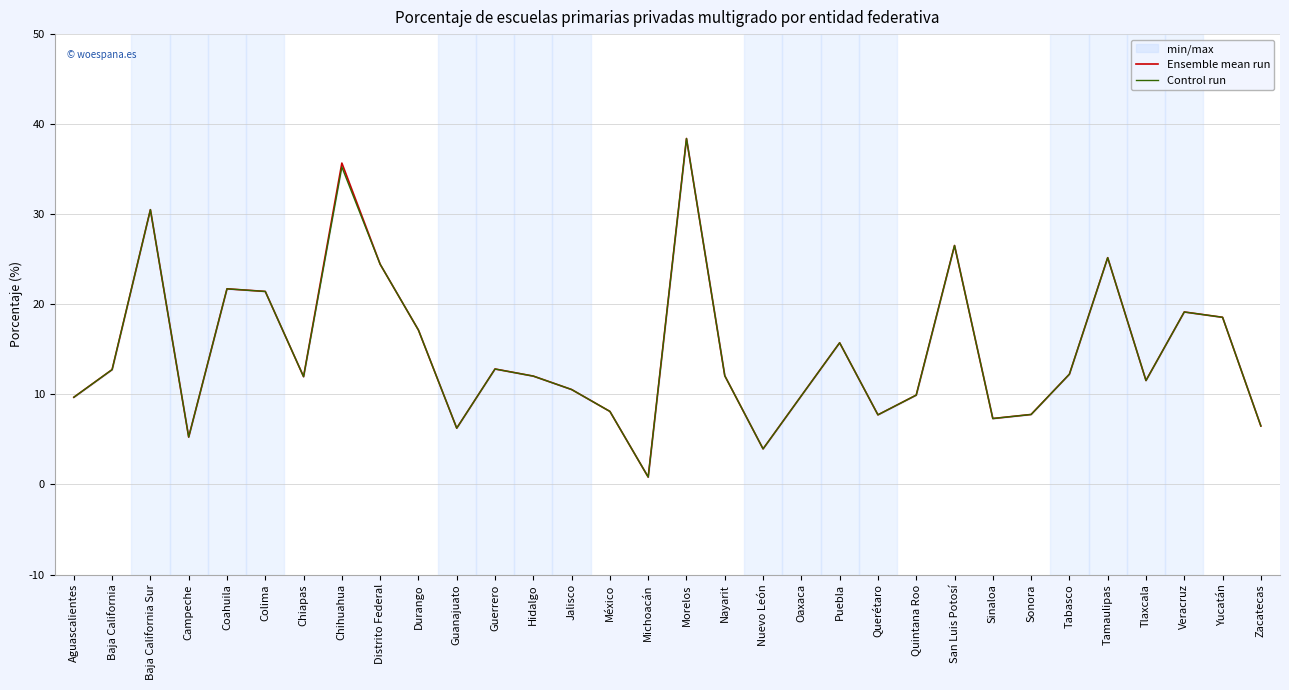

How many lines are shown in the chart?

2